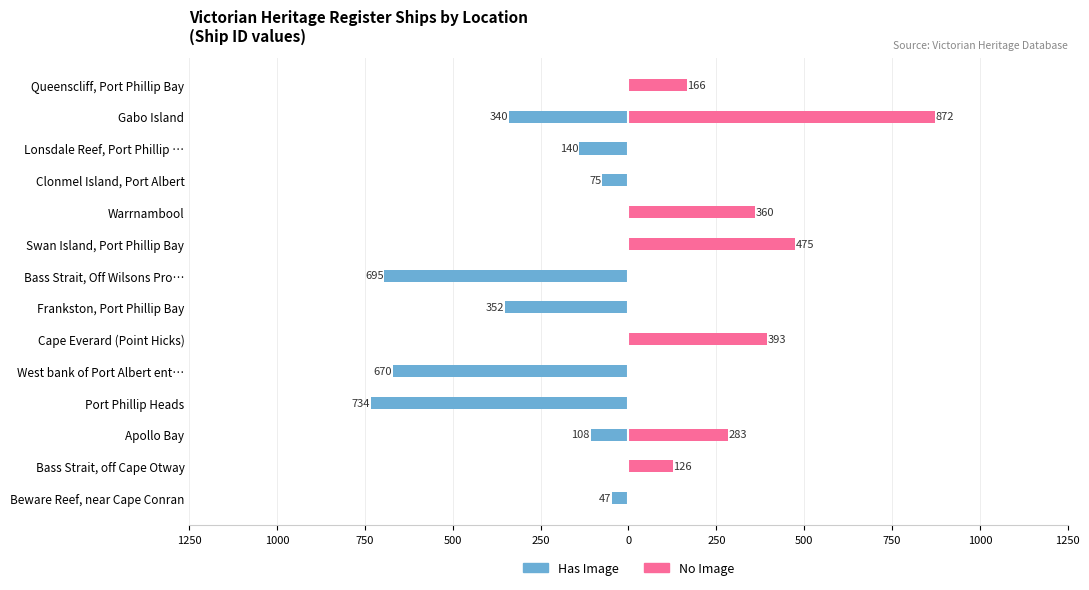

Is it true that No Image equals 0 at Port Phillip Heads?

True